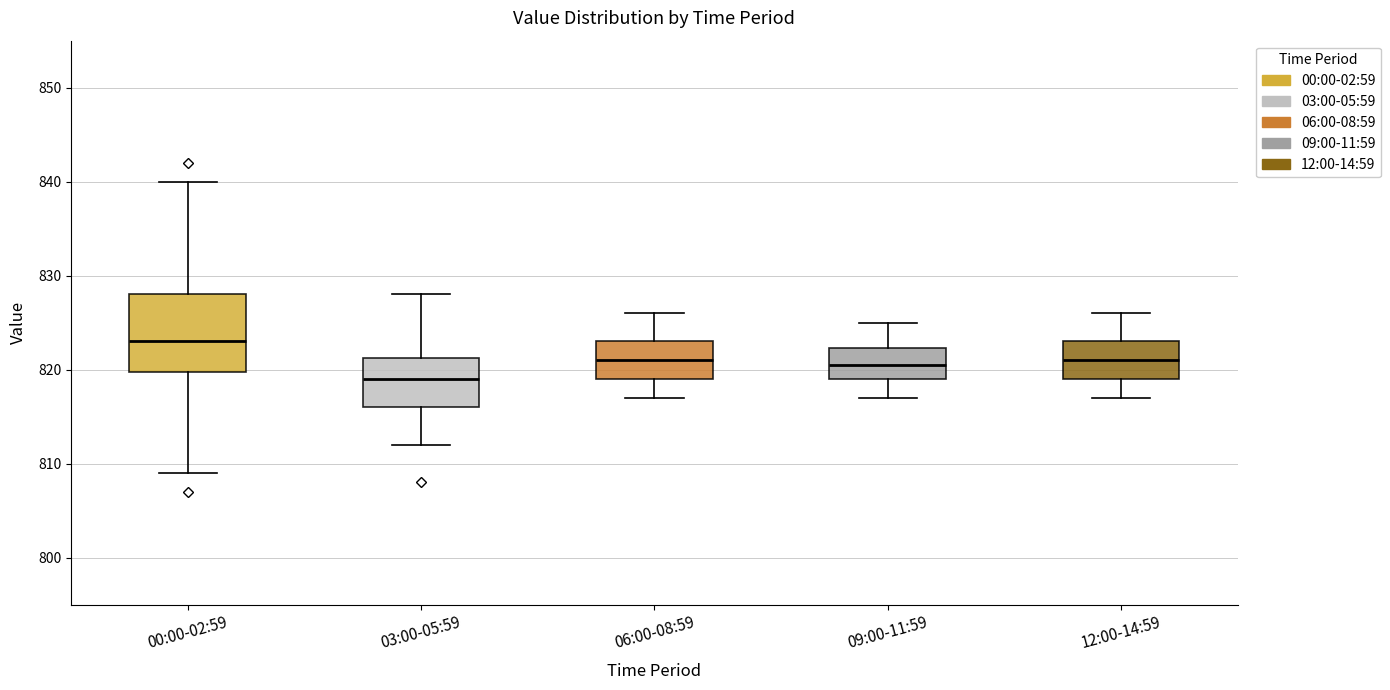

Where does the lower whisker of the box for 09:00-11:59 end on the y-axis? The values are not printed on the chart, so give them approximately, as read against the axis.

817